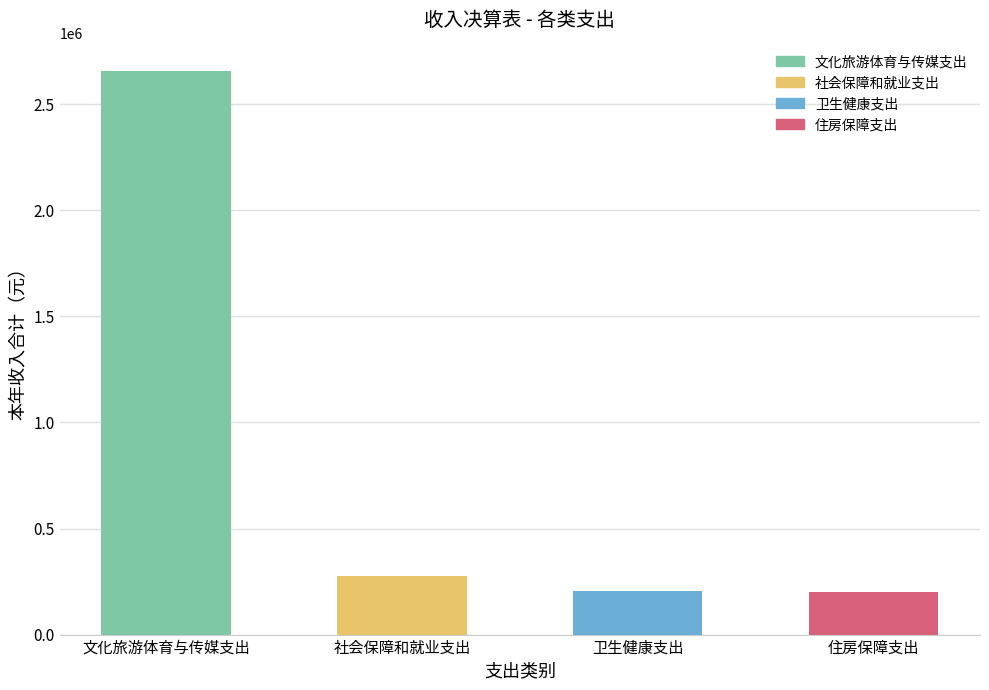

What is the smallest value displayed?

199773.0